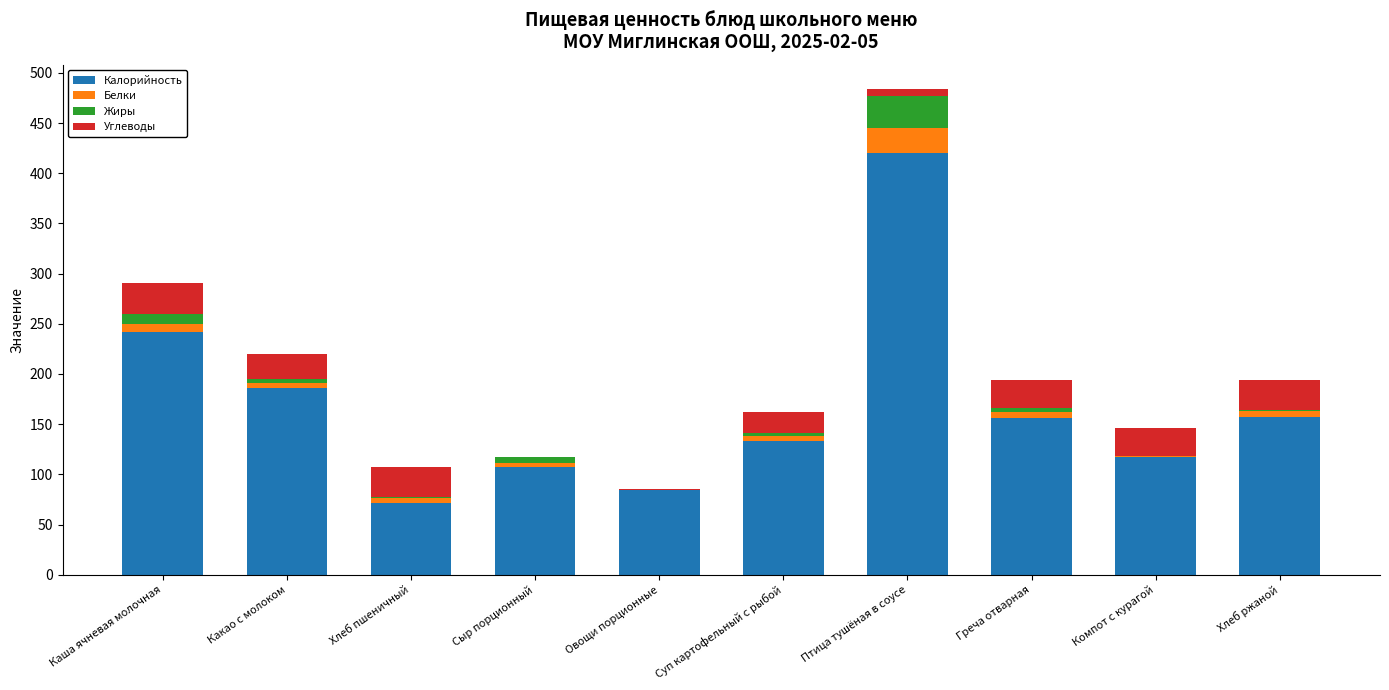

What is the total value across all series at Какао с молоком?

219.8